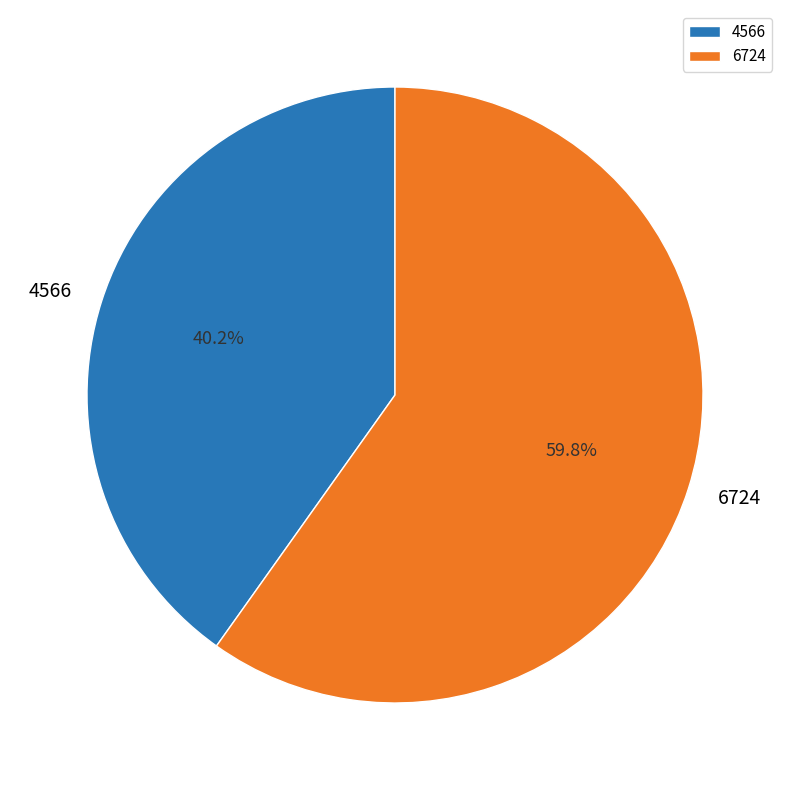

True or false: 6724 accounts for 60% of the total.

True